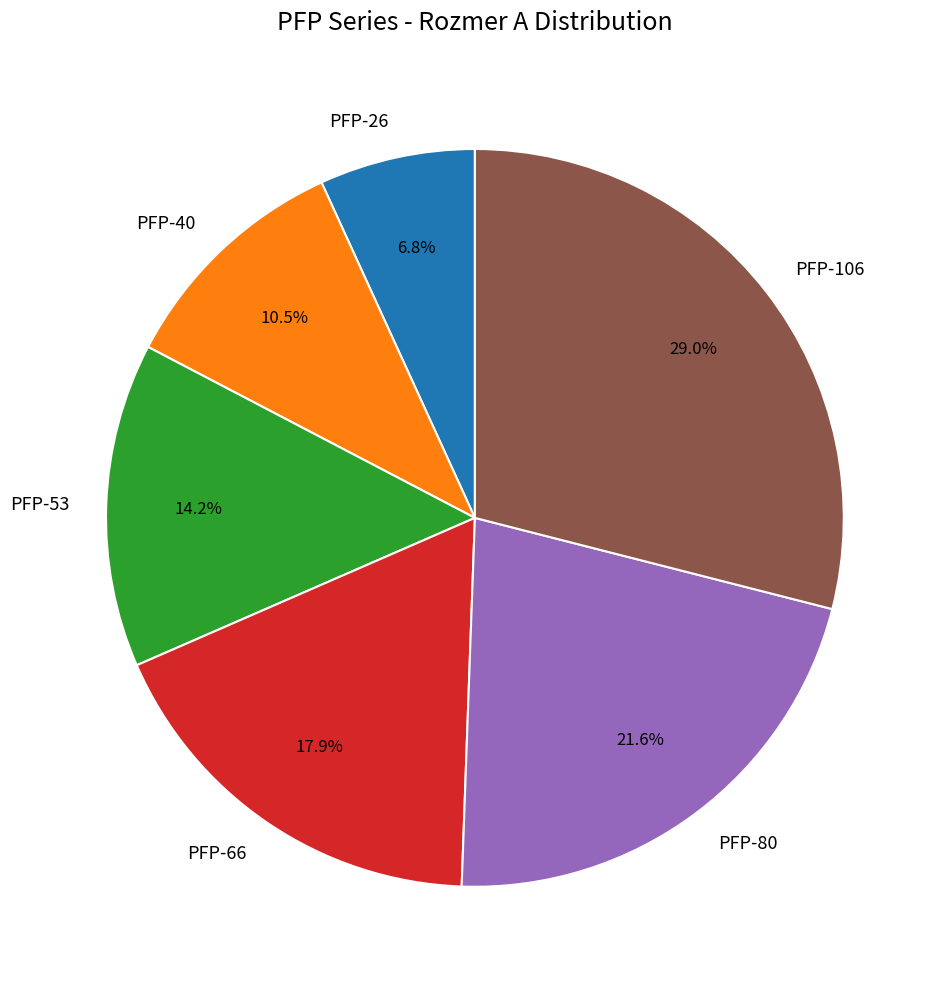

To the nearest percent, what percentage of the pie is PFP-80?

22%